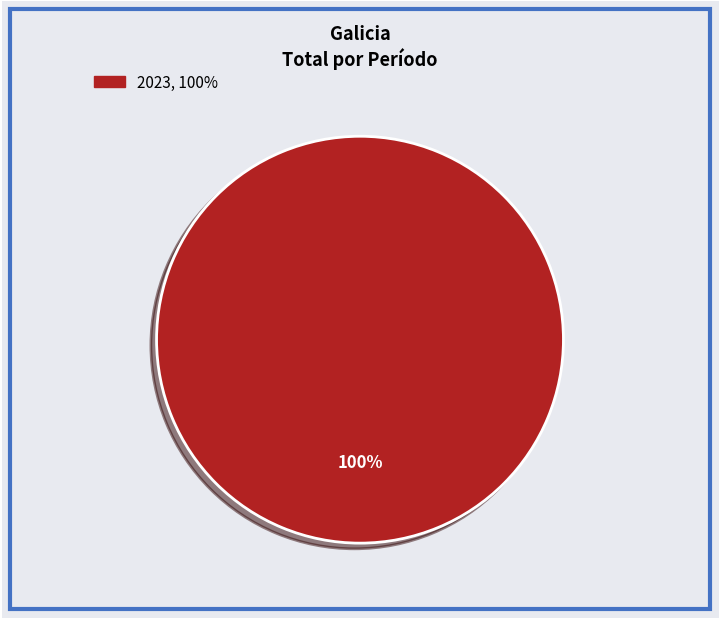

Is there a majority slice in this chart?

Yes